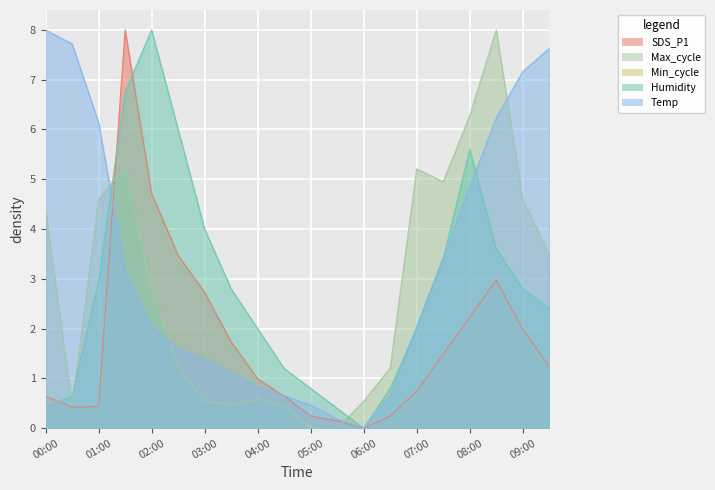

Where do SDS_P1 and Max_cycle first cross each other?

01:00 and 01:30